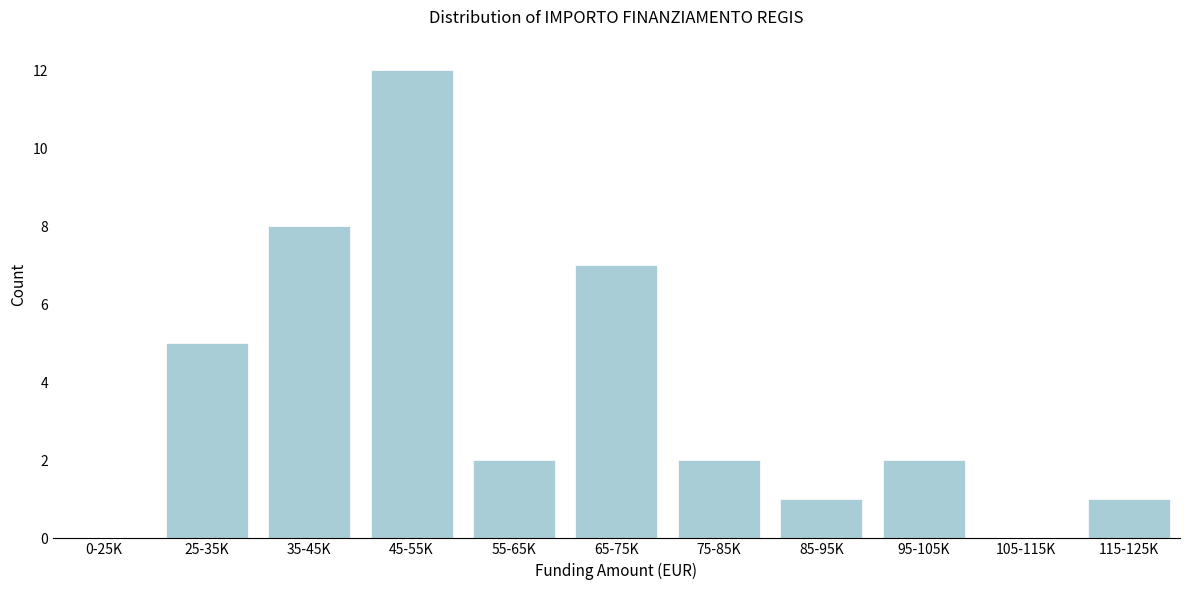

Reading right to left, list all the values displayed in this chart.

115-125K=1	105-115K=0	95-105K=2	85-95K=1	75-85K=2	65-75K=7	55-65K=2	45-55K=12	35-45K=8	25-35K=5	0-25K=0